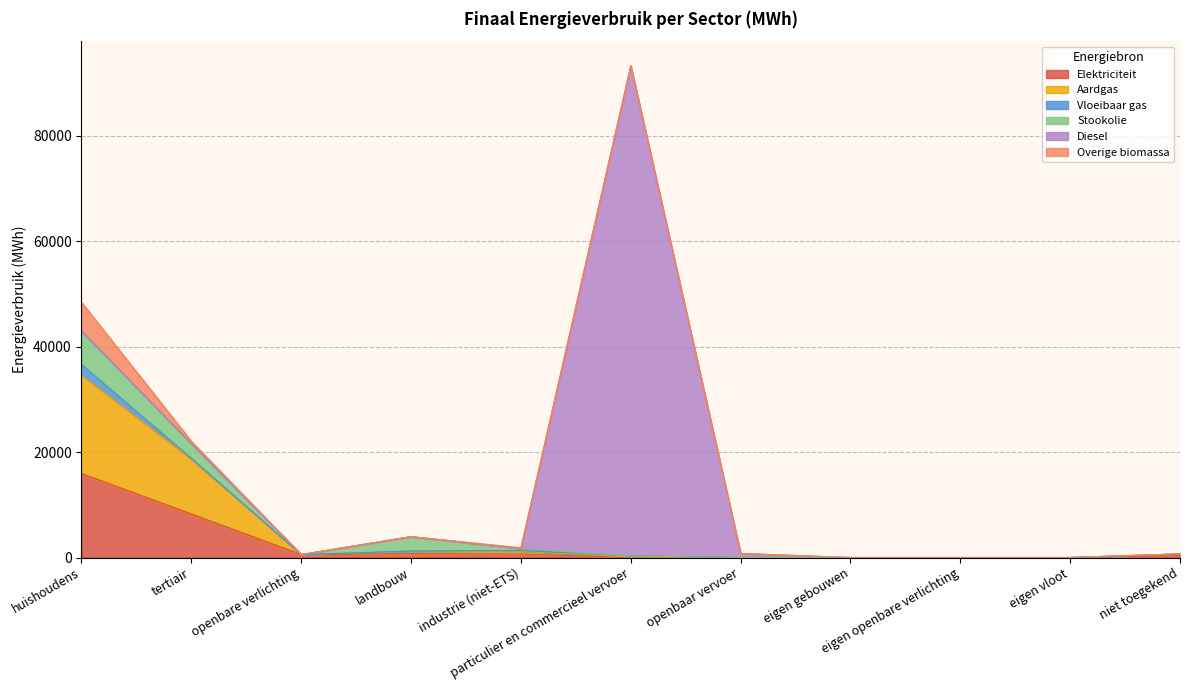

At how many categories does at least one series exceed 32840?

1